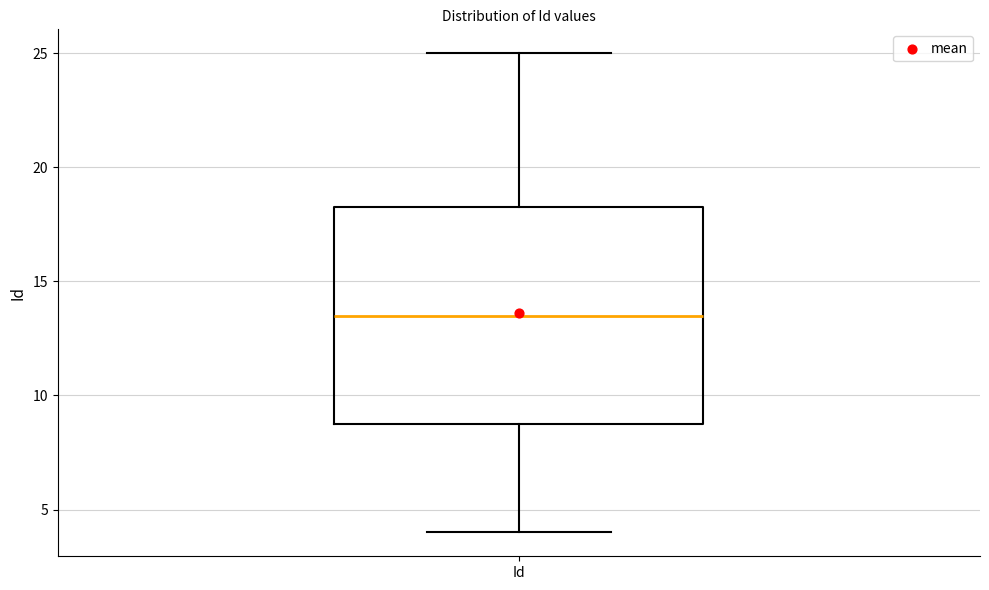

Transcribe this box plot: give where the median line is, the range the box spans, and where the two whiskers end, as read against the y-axis. The values are not printed on the chart, so give them approximately, as read against the axis.

median 13.5, box 9.0 to 18.5, whiskers 4.0 to 25.0